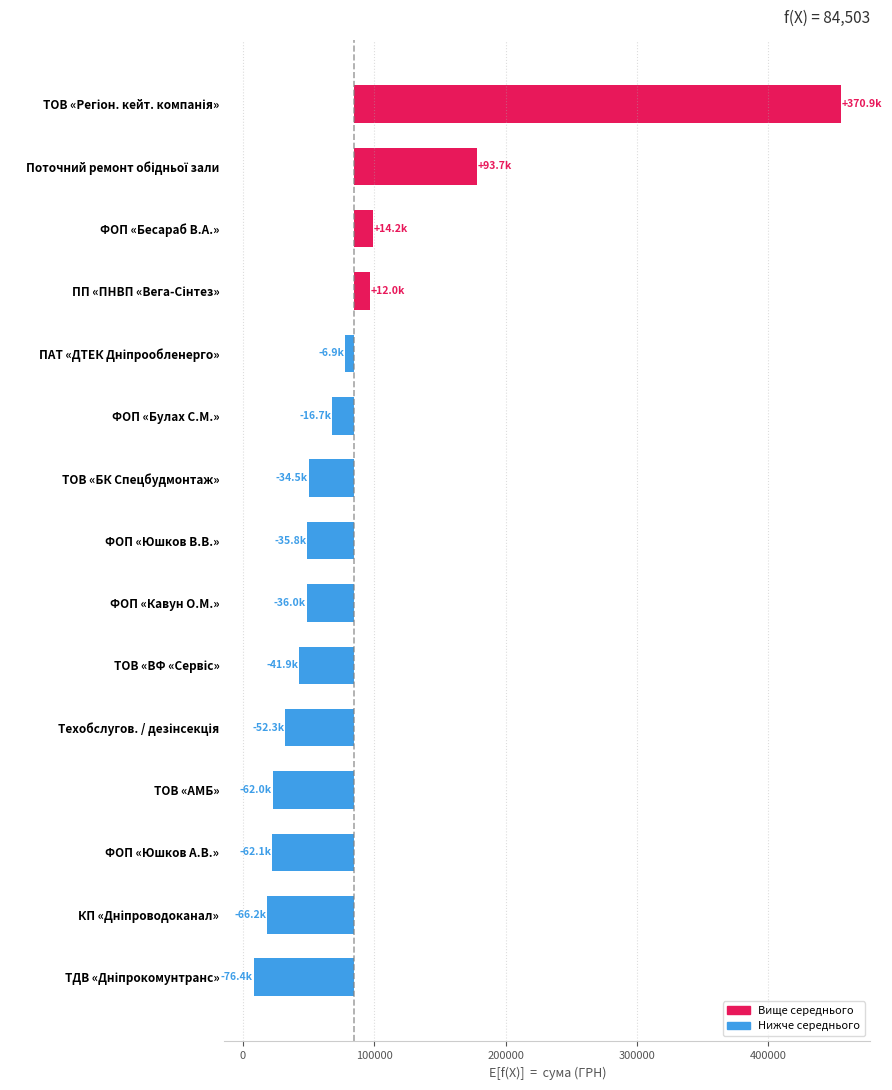

How many bars are there in total?

15